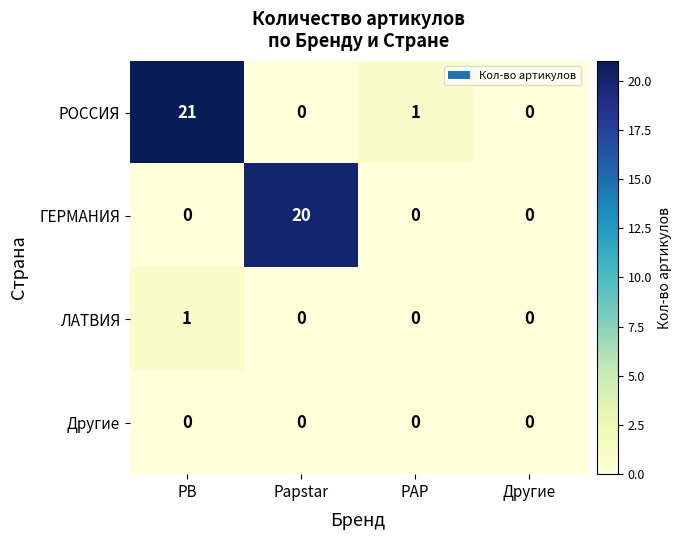

Count the ГЕРМАНИЯ values in the range 0 to 20.

4